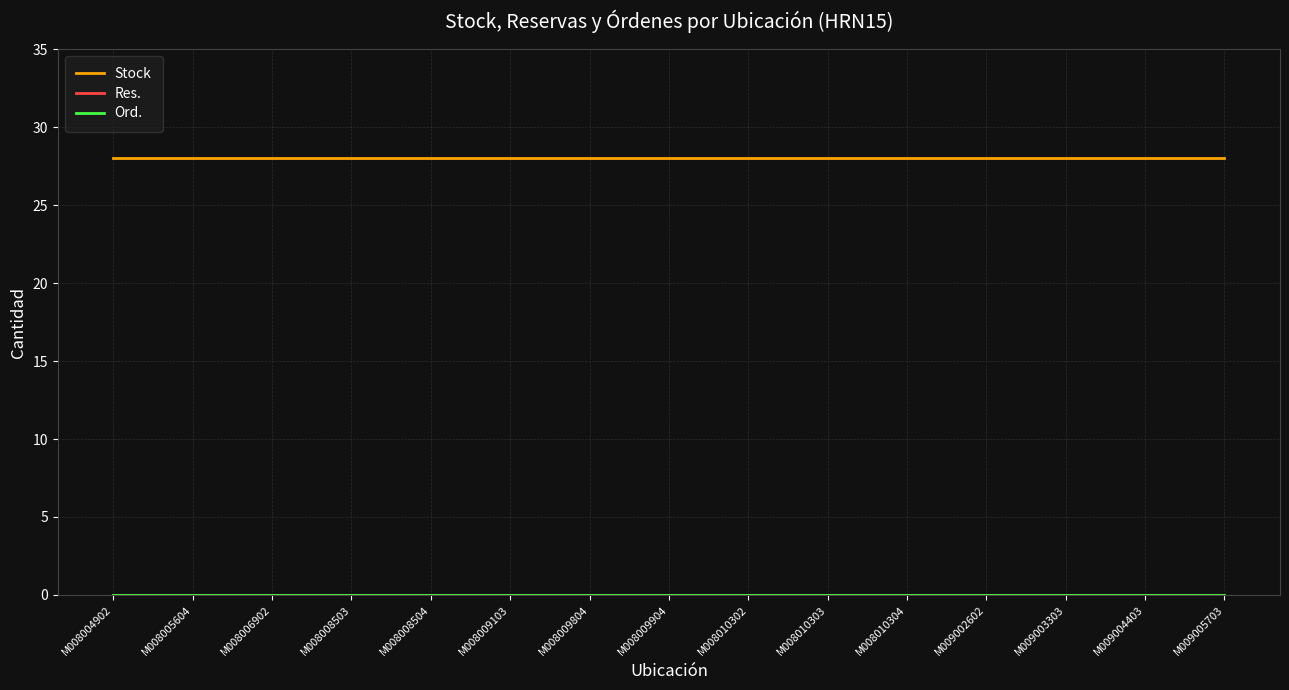

Does the chart display data point markers on the line(s)?

No